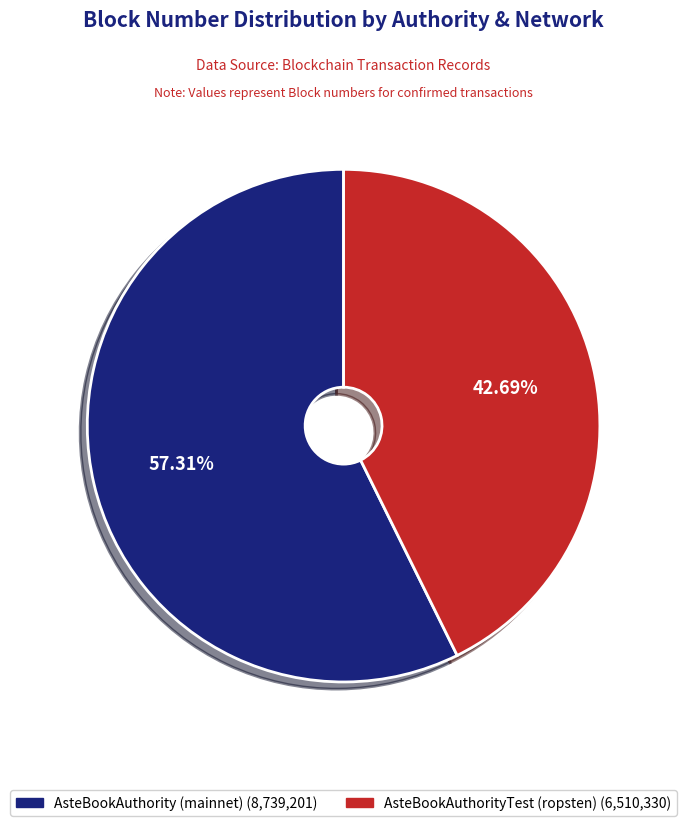

Is it true that AsteBookAuthority (mainnet) is 68% of the pie?

False